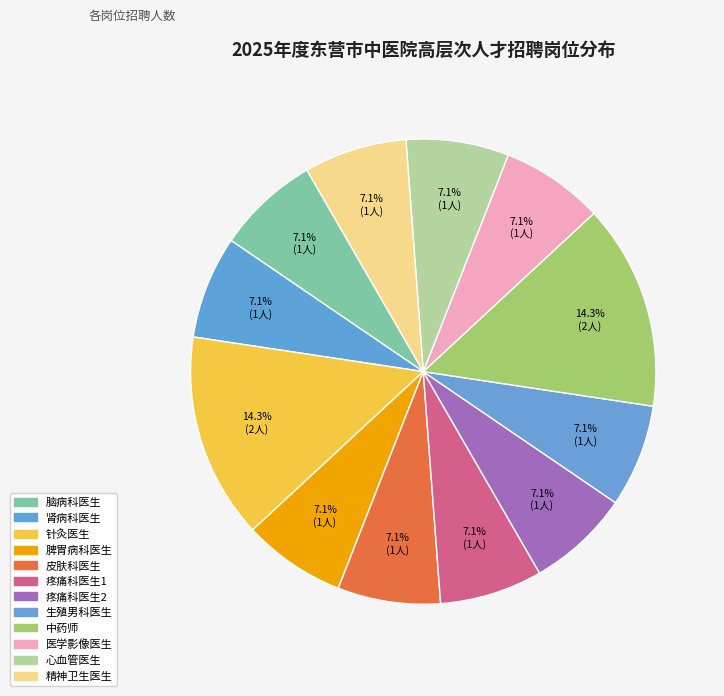

To the nearest percent, what is the difference between the largest and smallest slice percentages?

7%